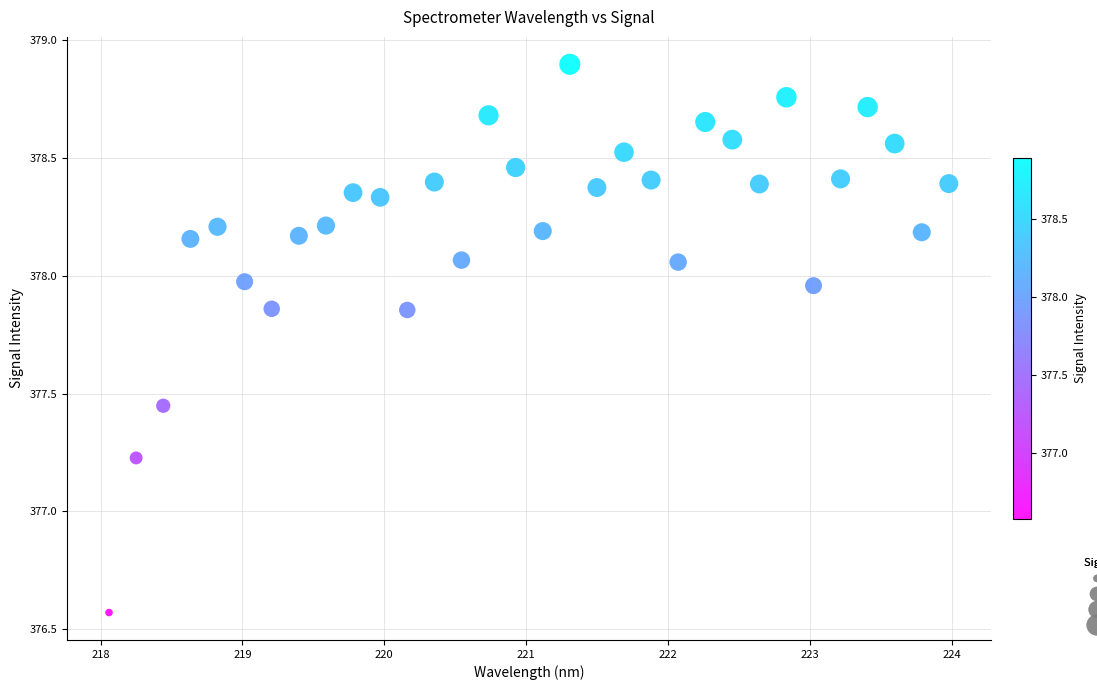

What is the range of Y values (max minus min)?

2.3